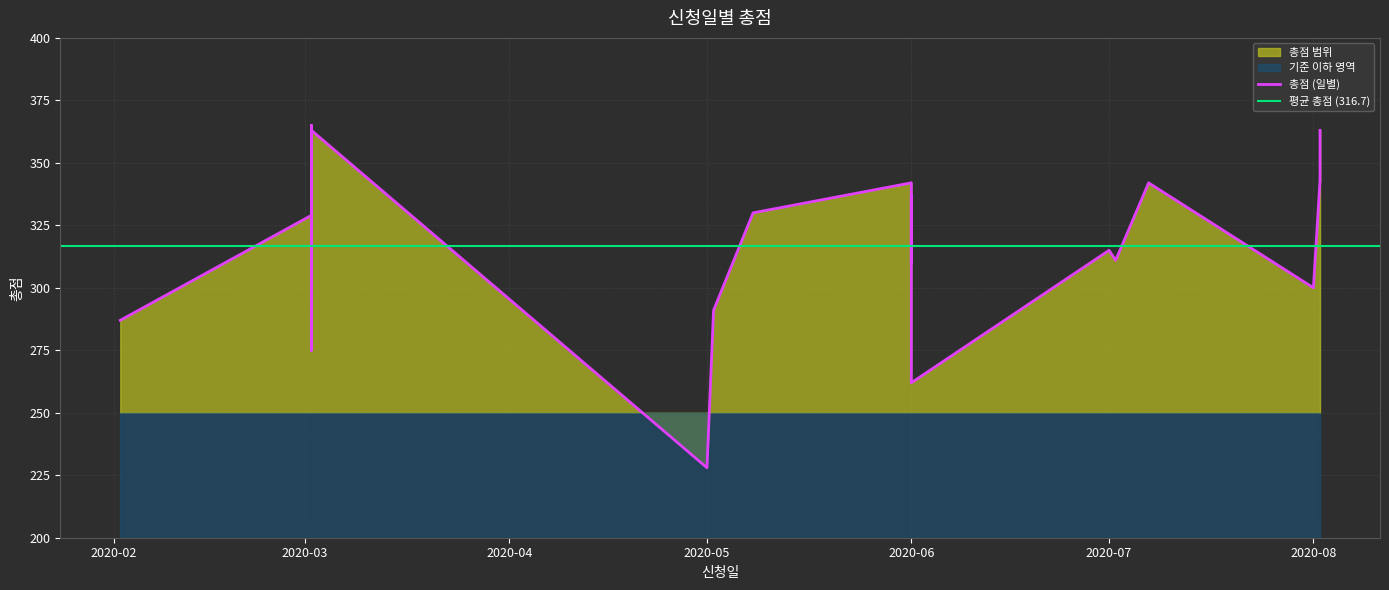

How many interior local valleys (lower than both neighbors) does the data have?

5